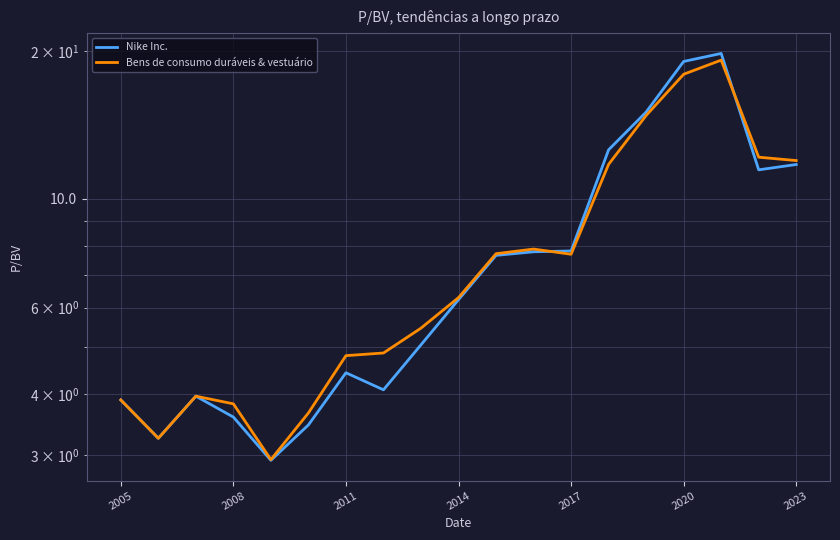

At which category is the sum across all series the highest?

16